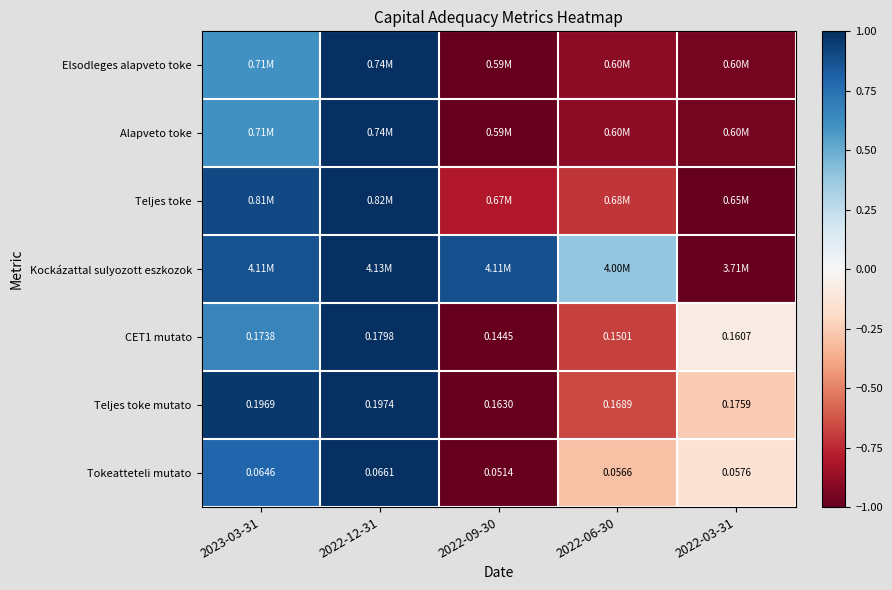

Is the value of Kockázattal sulyozott eszkozok at 2022-09-30 greater than the value of CET1 mutato at 2022-12-31?

No